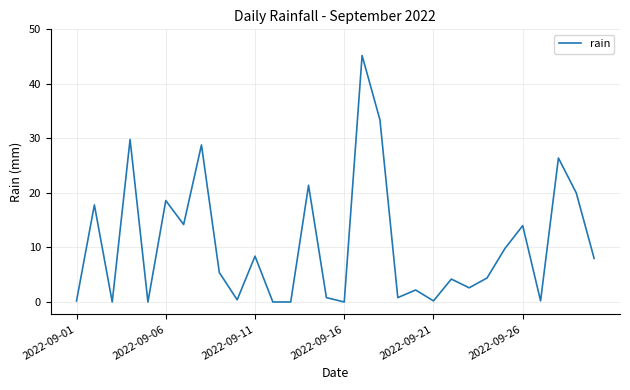

How many lines are shown in the chart?

1